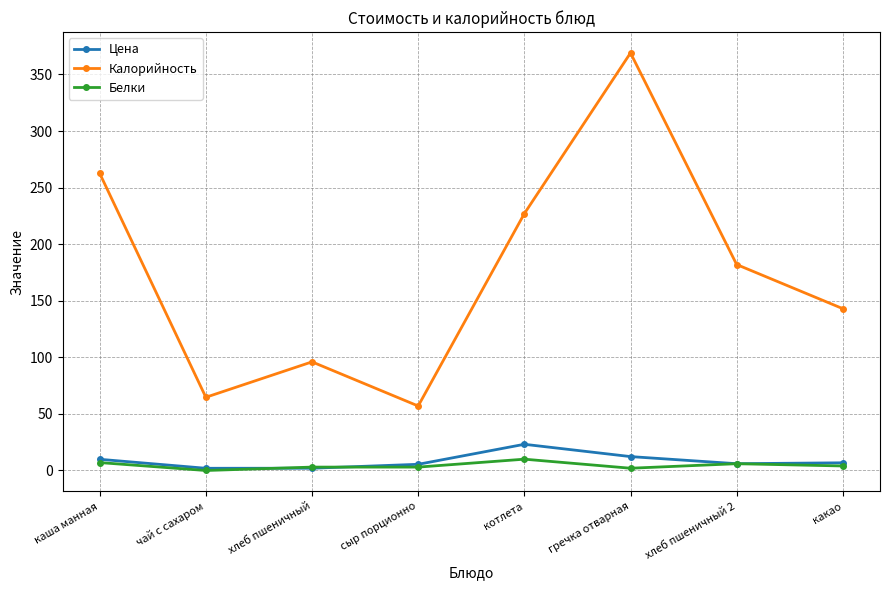

True or false: Калорийность and Цена cross at least once.

False